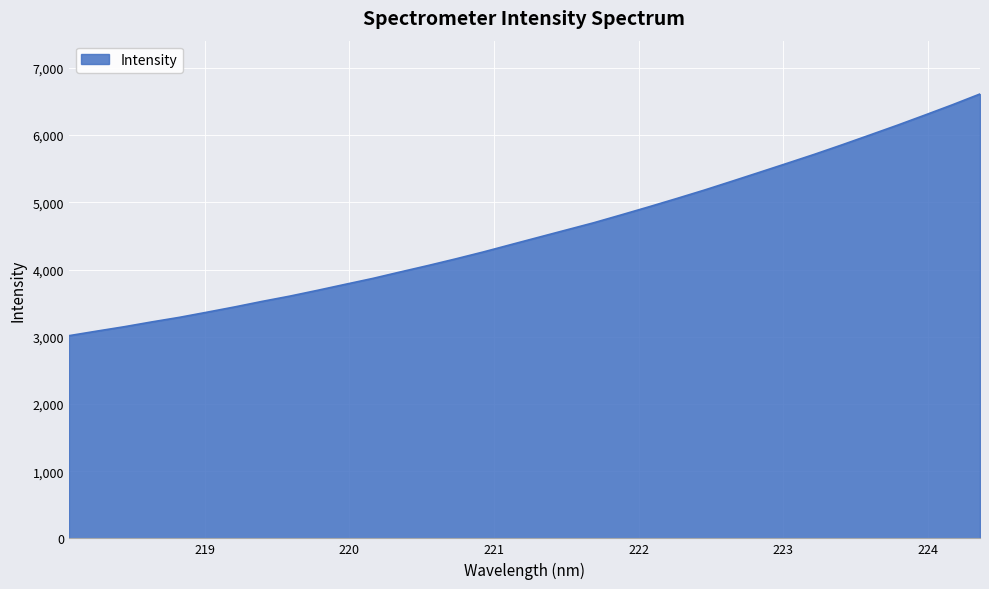

What is the maximum value shown in the chart?

6611.6